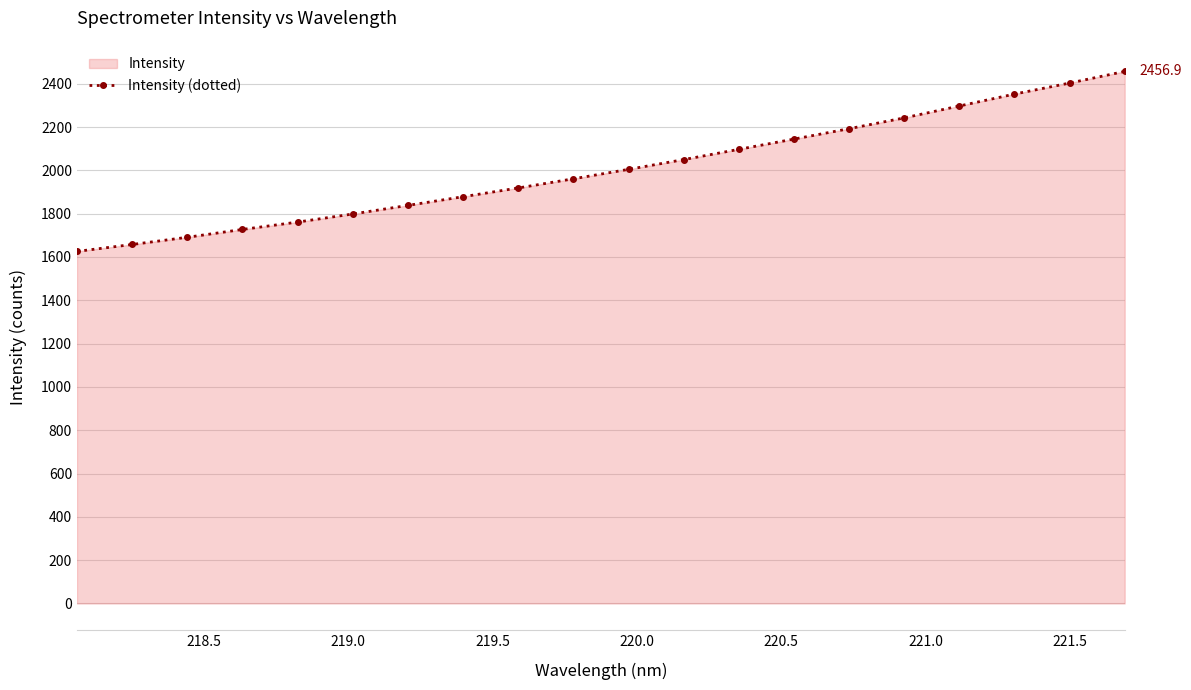

What is the value of the 12th point from the left?

2049.8